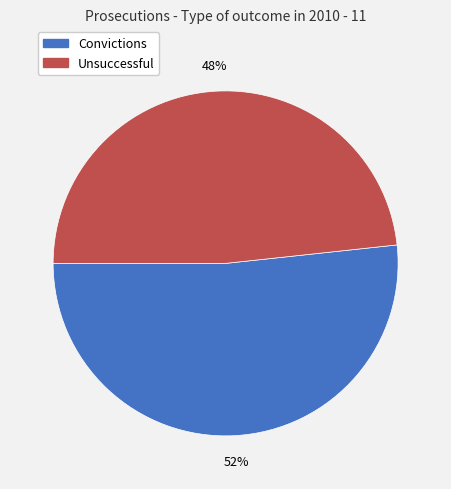

Do Convictions and Unsuccessful together represent more than half of the pie?

Yes